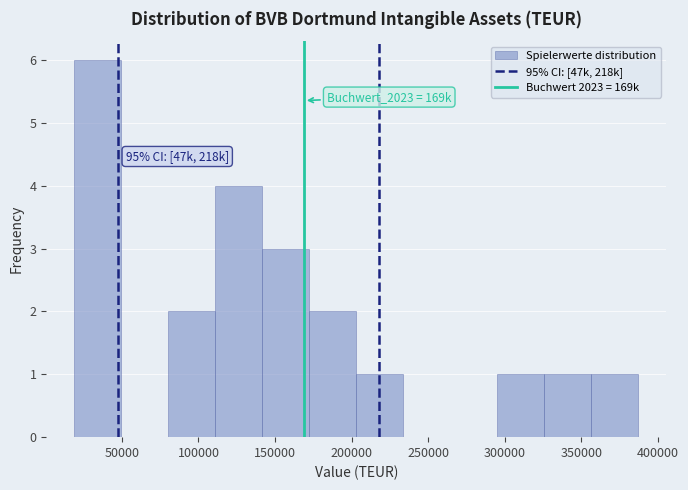

Which range on the x-axis has the tallest bar?

20000 to 50000